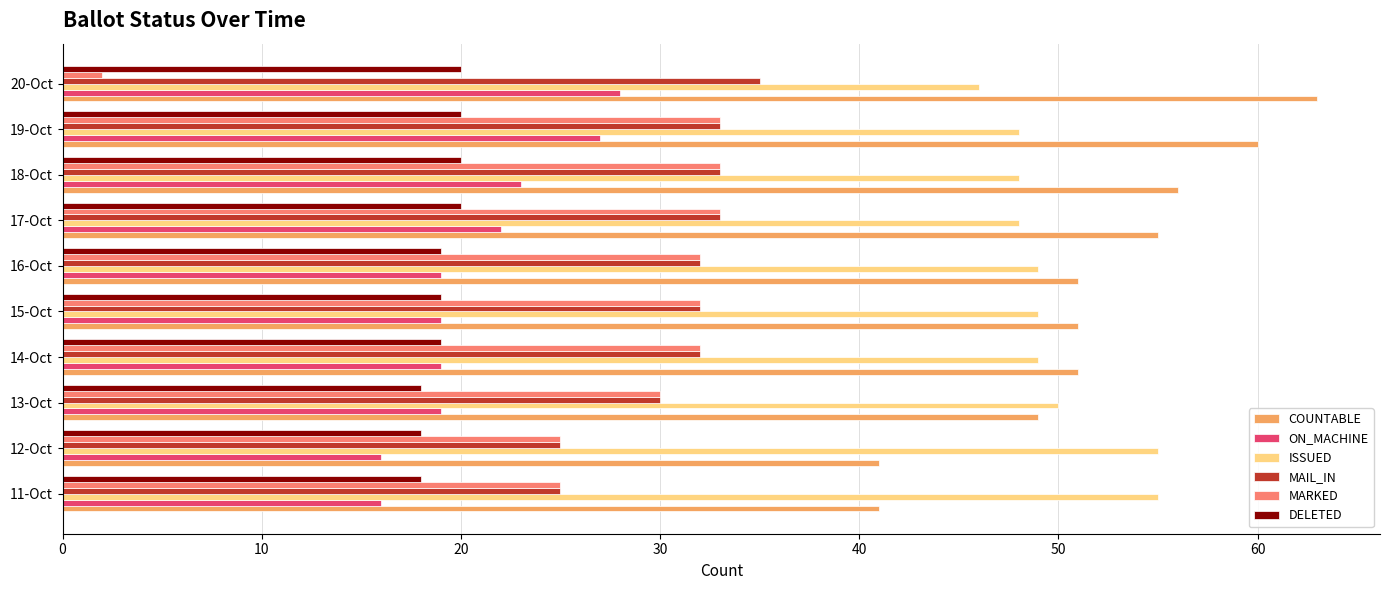

True or false: DELETED has a value of 12 at 17-Oct.

False